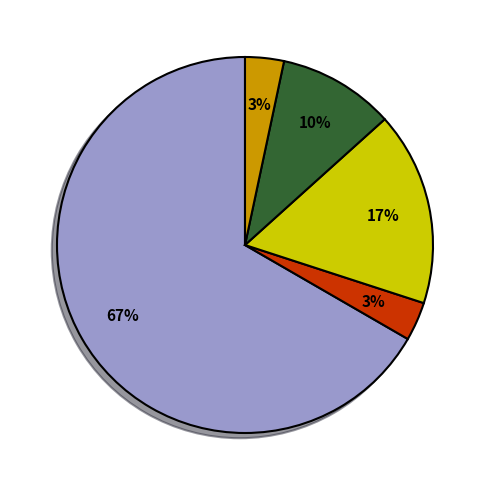

To the nearest percent, what is the average slice percentage?

20%